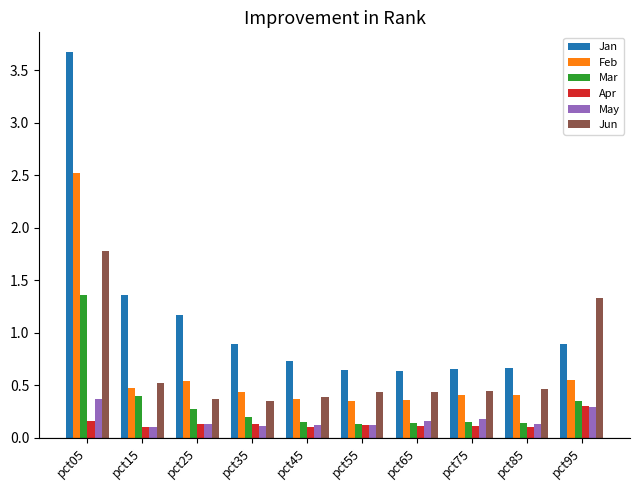

How many Jun values are between 0 and 1?

8